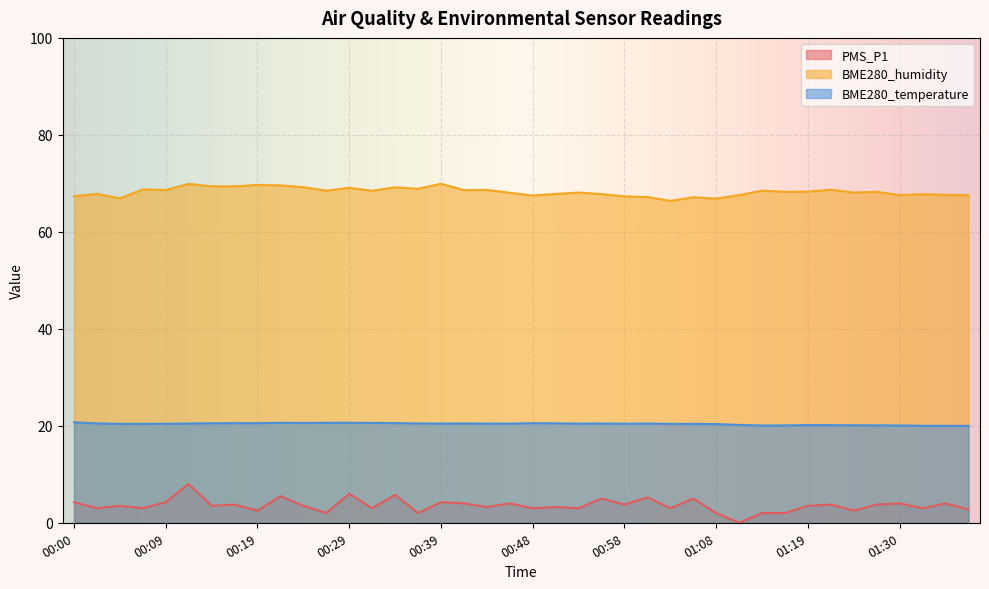

At which category does PMS_P1 reach its first local peak?

00:05